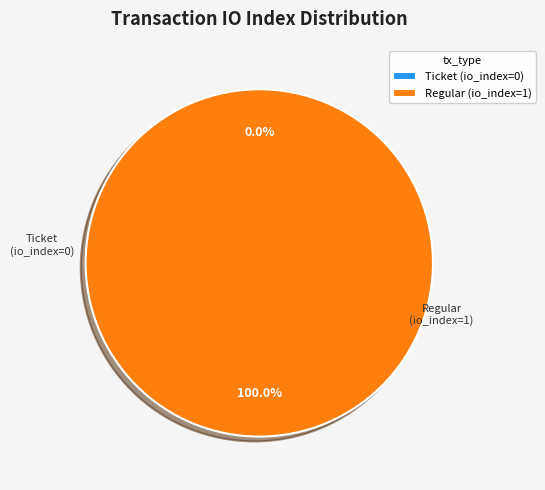

Combined, do Ticket (io_index=0) and Regular (io_index=1) account for over 50%?

Yes